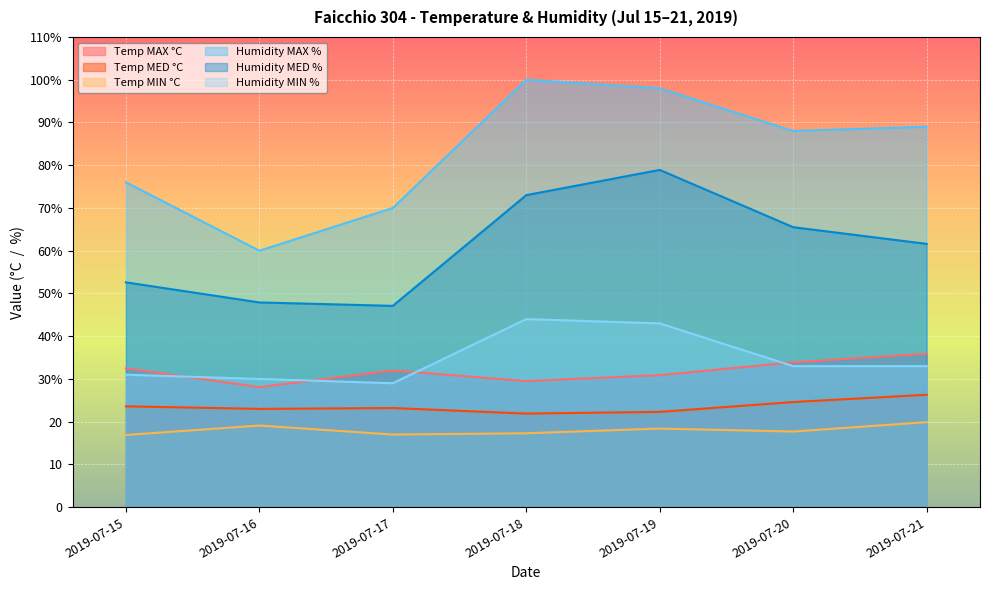

How many lines are shown in the chart?

6